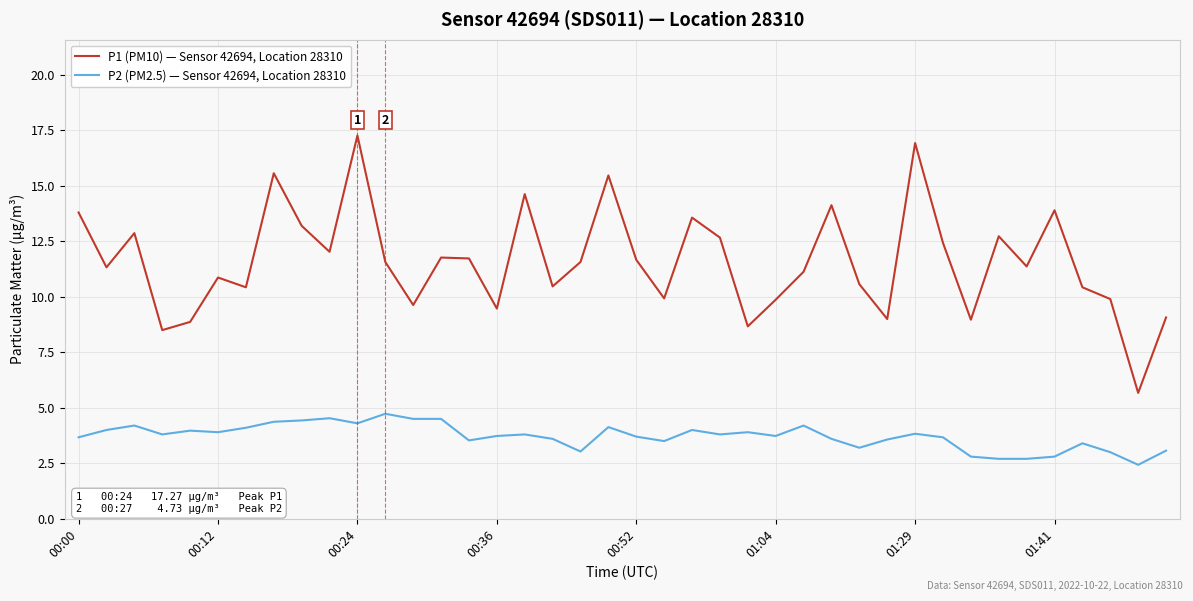

True or false: P1 (PM10) — Sensor 42694, Location 28310 has more than 2 points higher than both neighbors.

True